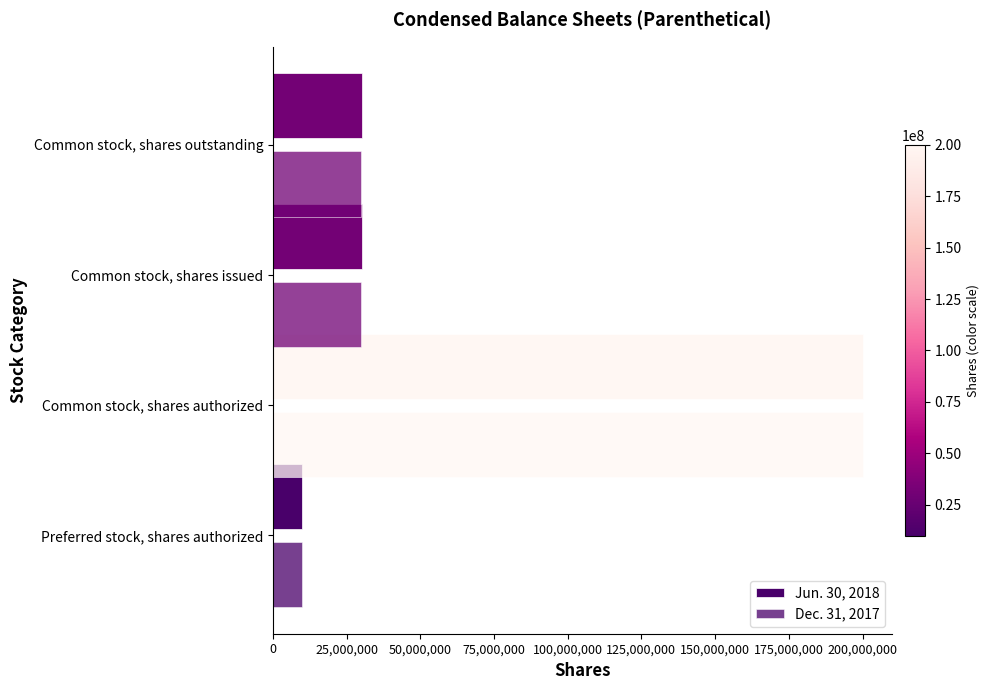

Count the number of data series in this chart.

2